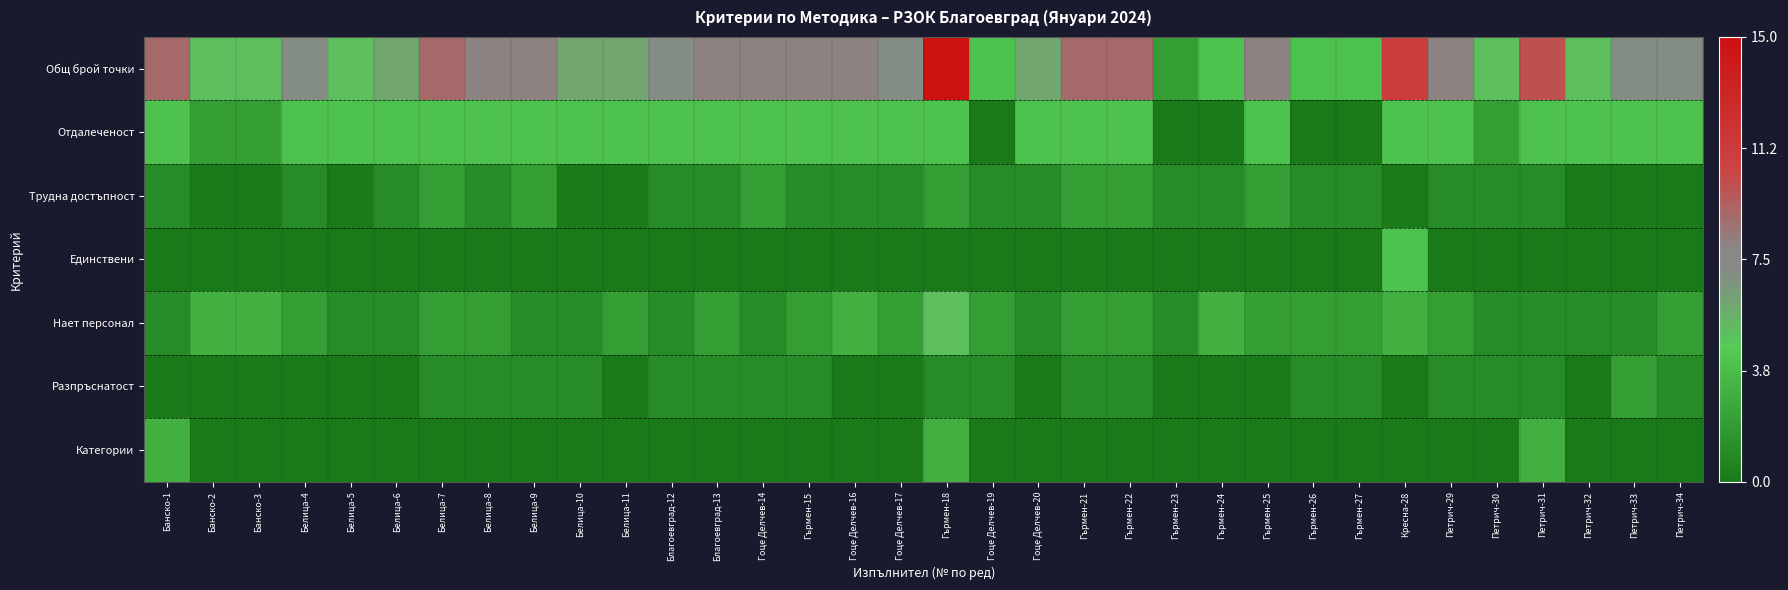

Which series has the largest range (max minus min)?

Общ брой точки